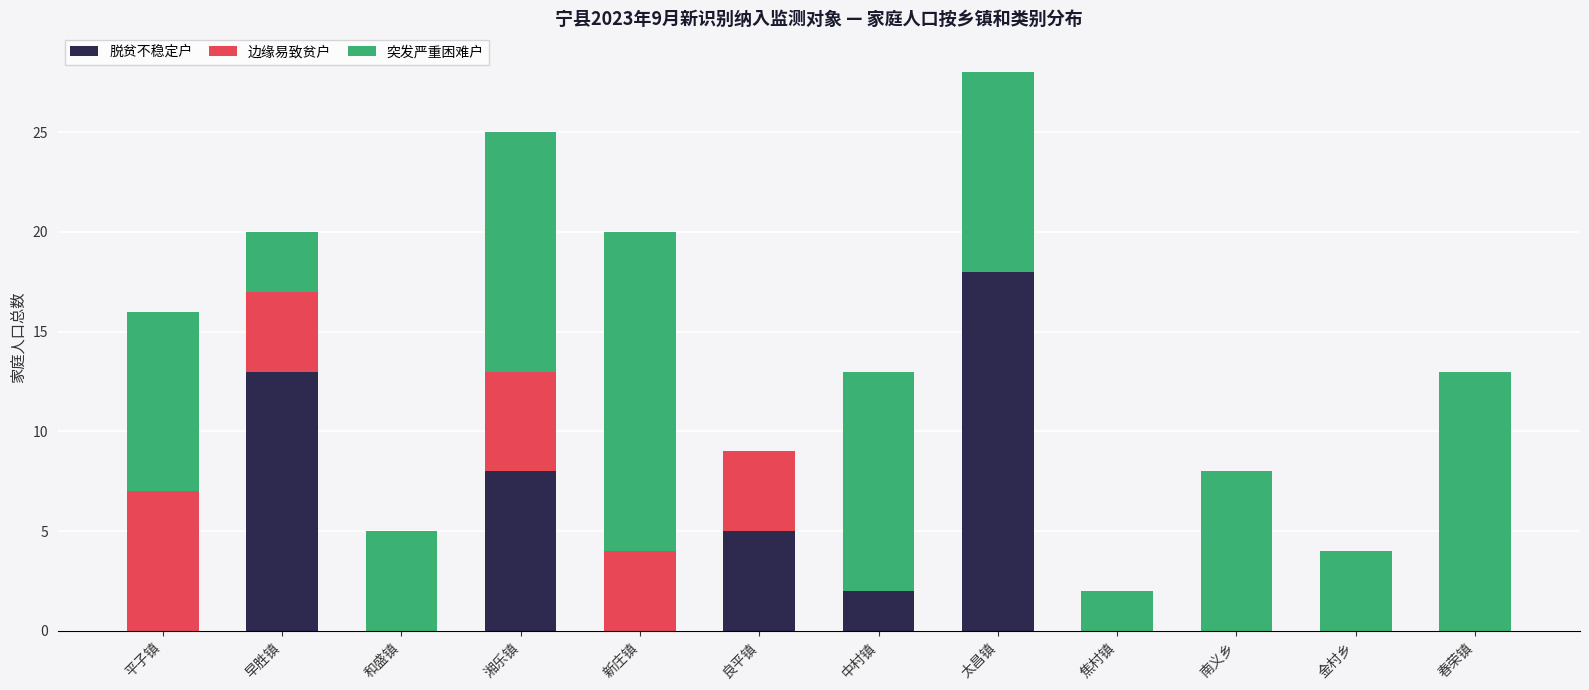

At which category is the sum across all series the highest?

太昌镇